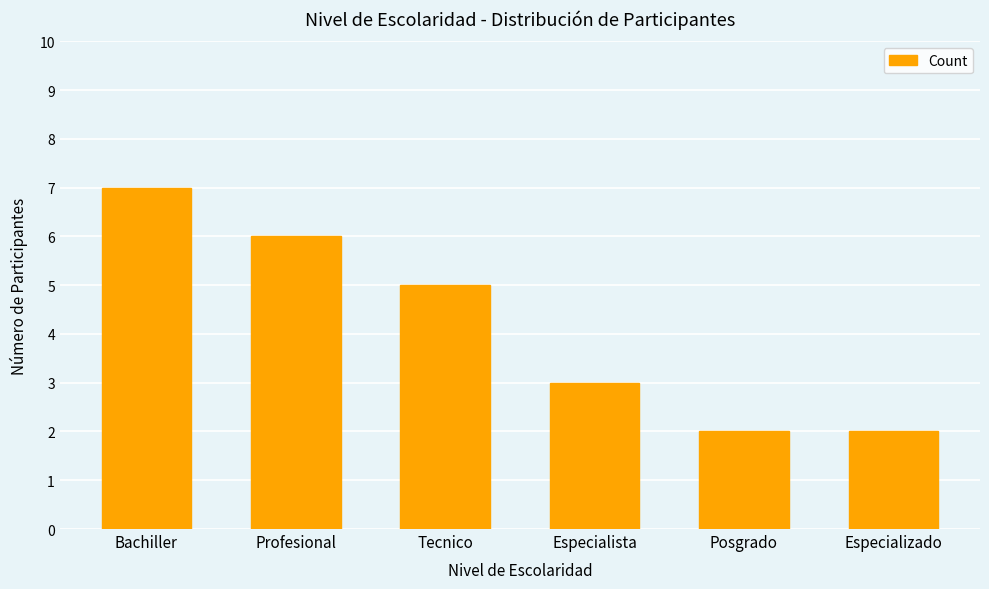

Does the chart contain any negative values?

No